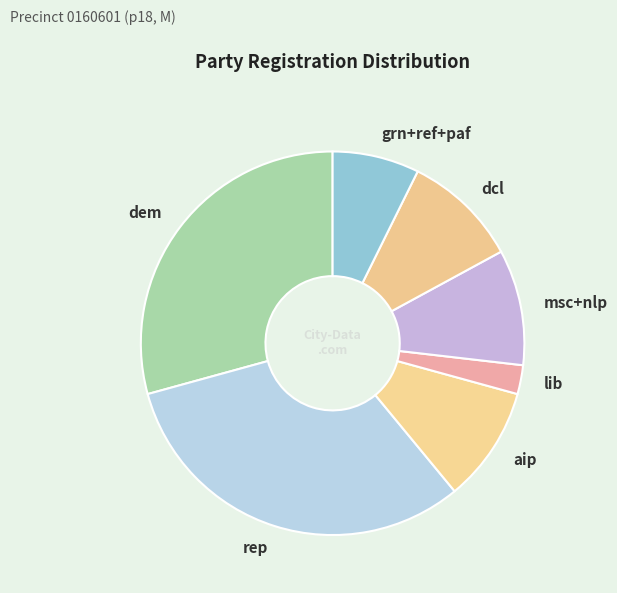

What is the ratio of the value at dcl to the value at dem?

0.3